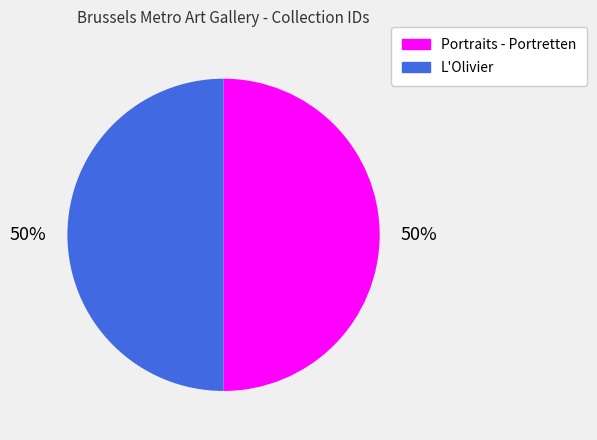

What is the ratio of the value at L'Olivier to the value at Portraits - Portretten?

1.0